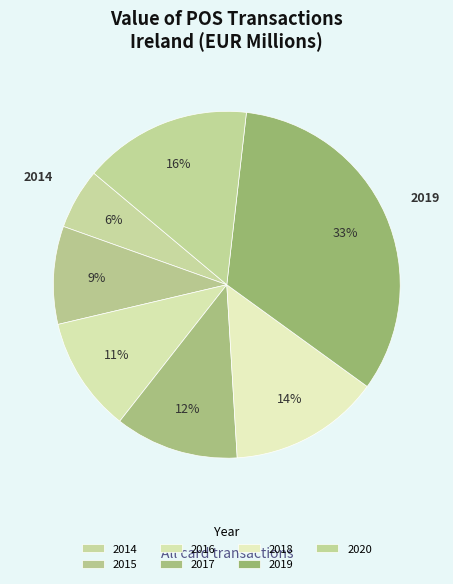

Count the number of slices in the pie.

7